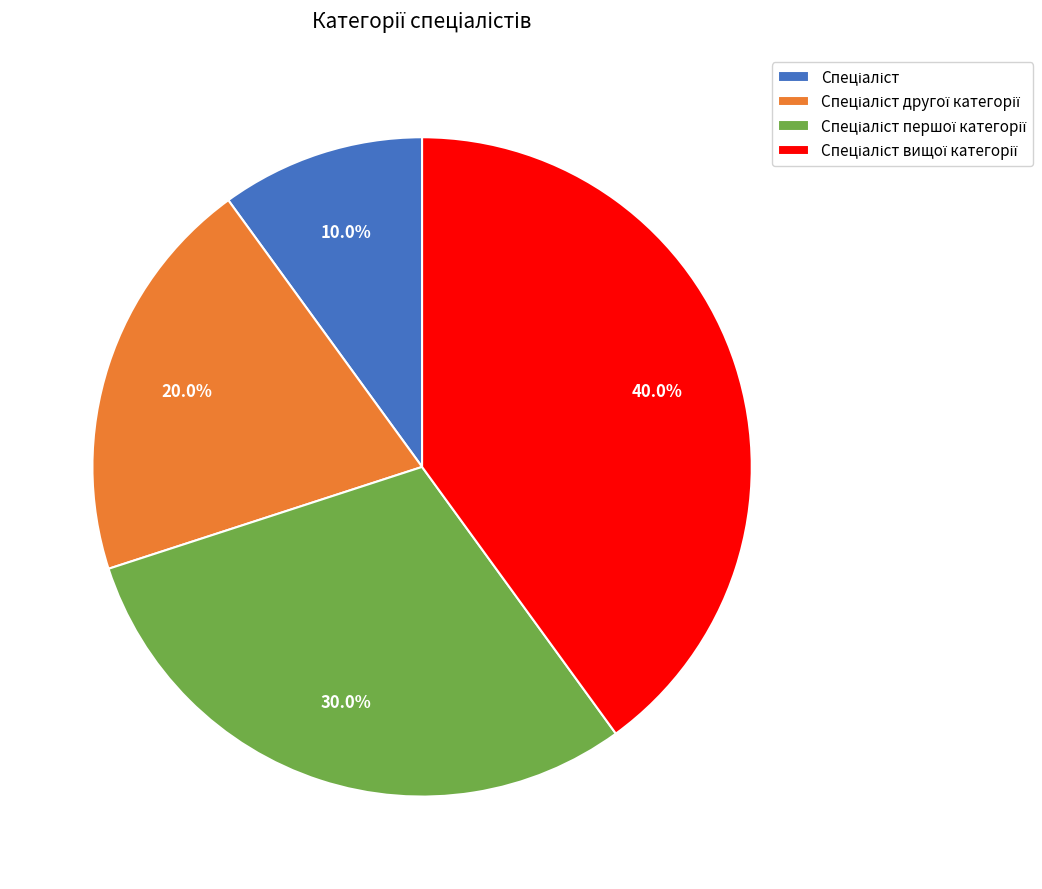

Count the number of slices in the pie.

4